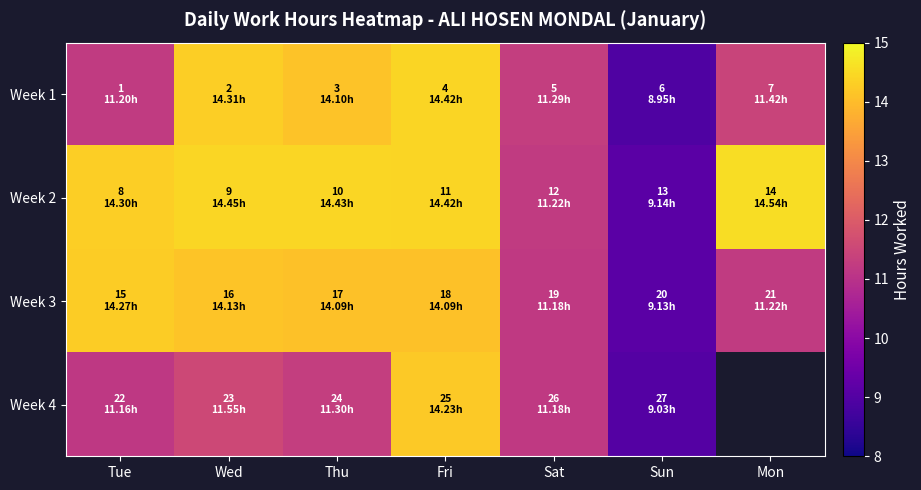

Count the number of categories in the chart.

7